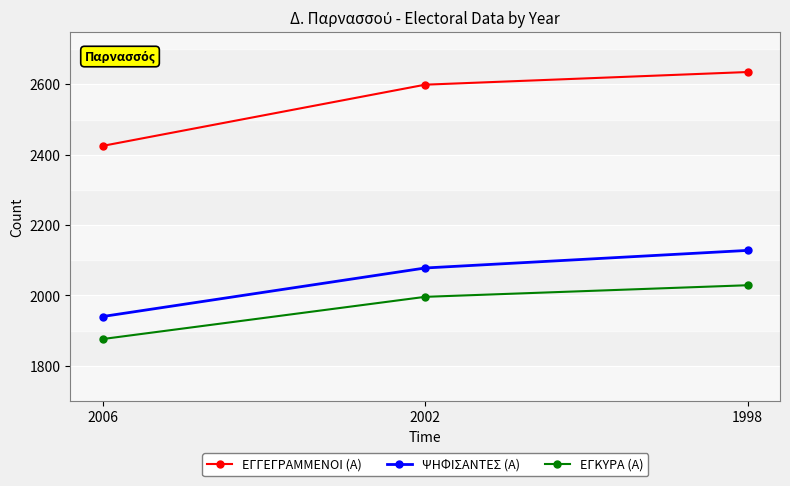

Reading left to right, list all the values displayed in this chart.

ΕΓΓΕΓΡΑΜΜΕΝΟΙ (Α): 2006=2425	2002=2599	1998=2635
ΨΗΦΙΣΑΝΤΕΣ (Α): 2006=1940	2002=2078	1998=2128
ΕΓΚΥΡΑ (Α): 2006=1876	2002=1996	1998=2029